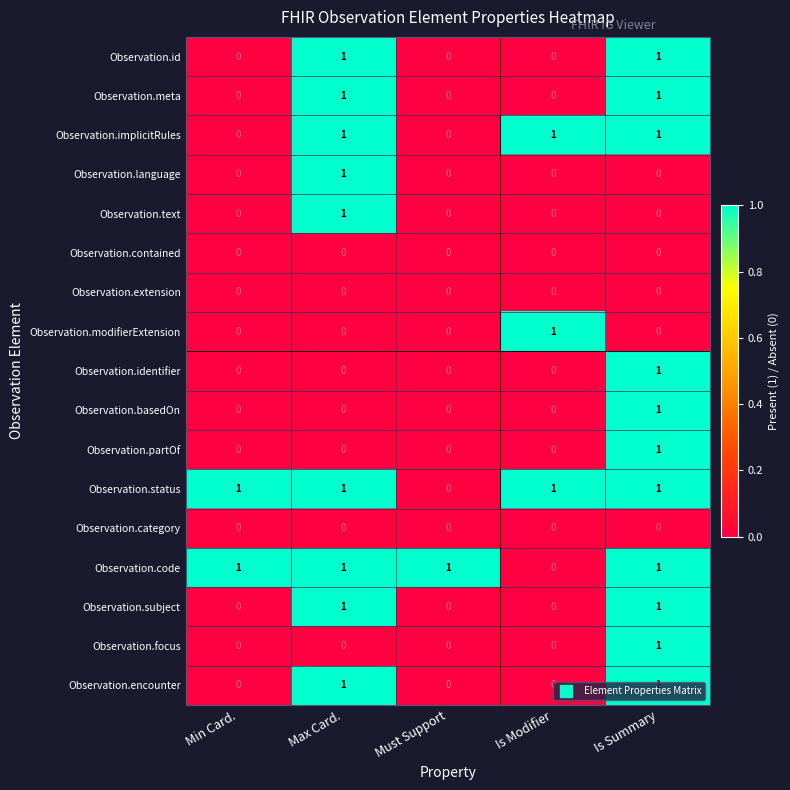

Is the value of Observation.status at Is Modifier greater than the value of Observation.code at Is Modifier?

Yes